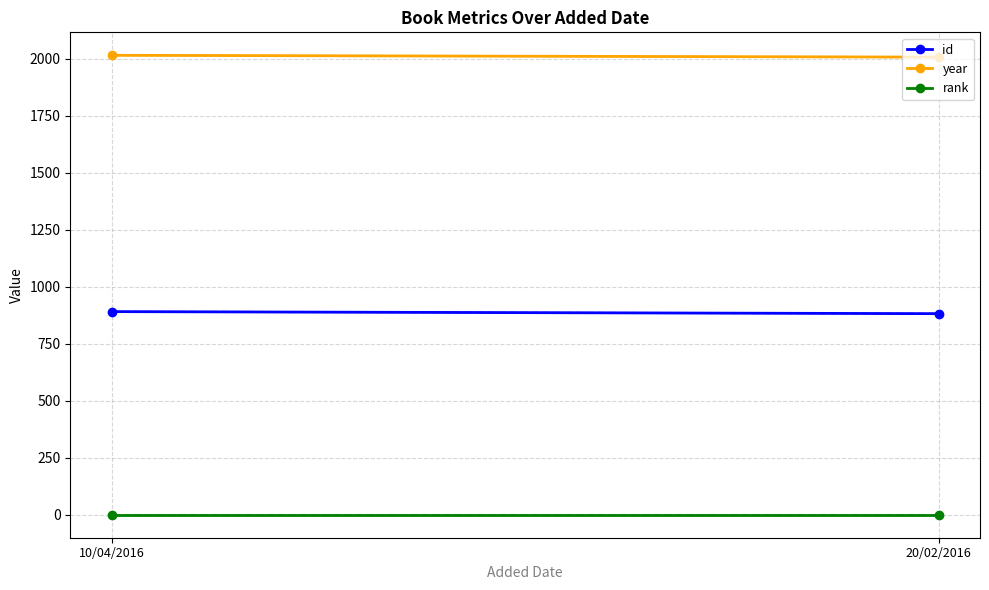

Which series changed the most between 10/04/2016 and 20/02/2016?

id